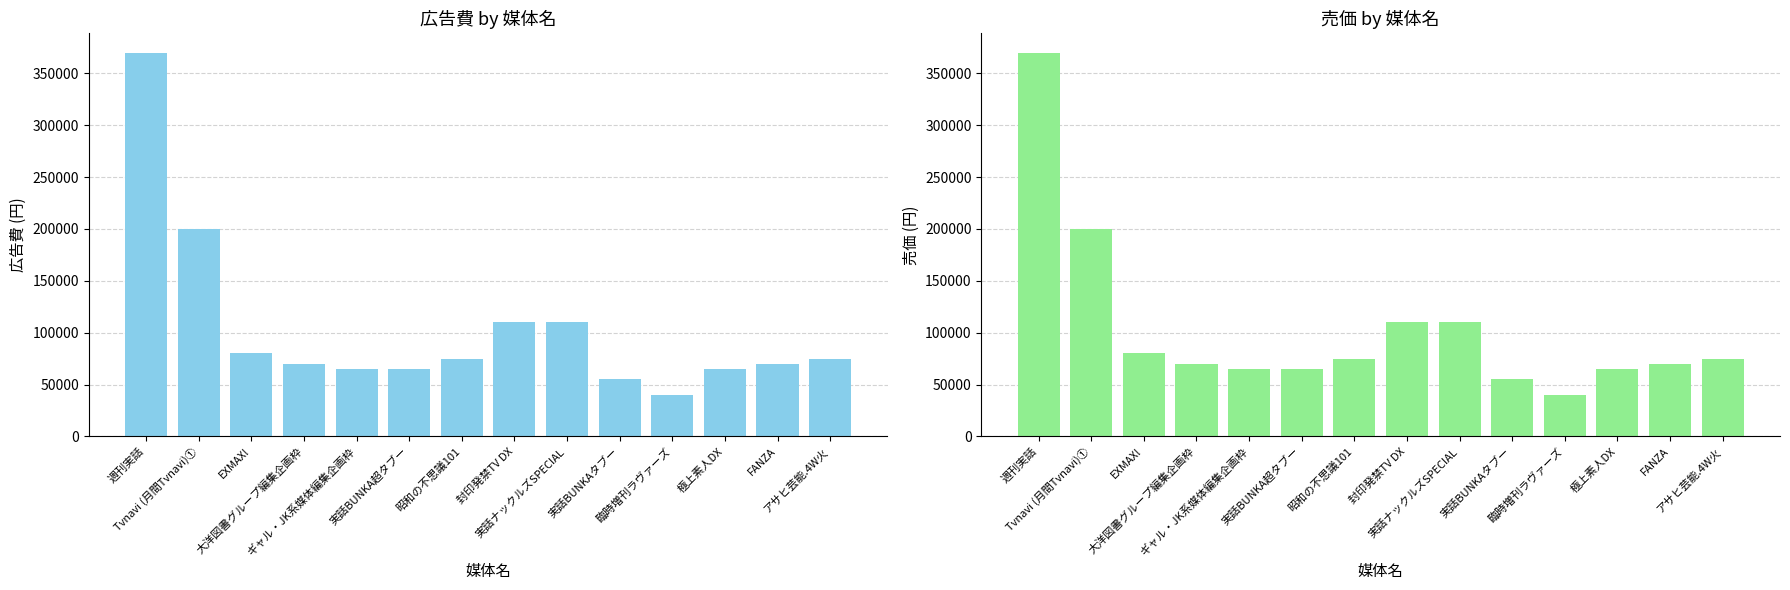

What is the minimum value for 広告費?

40000